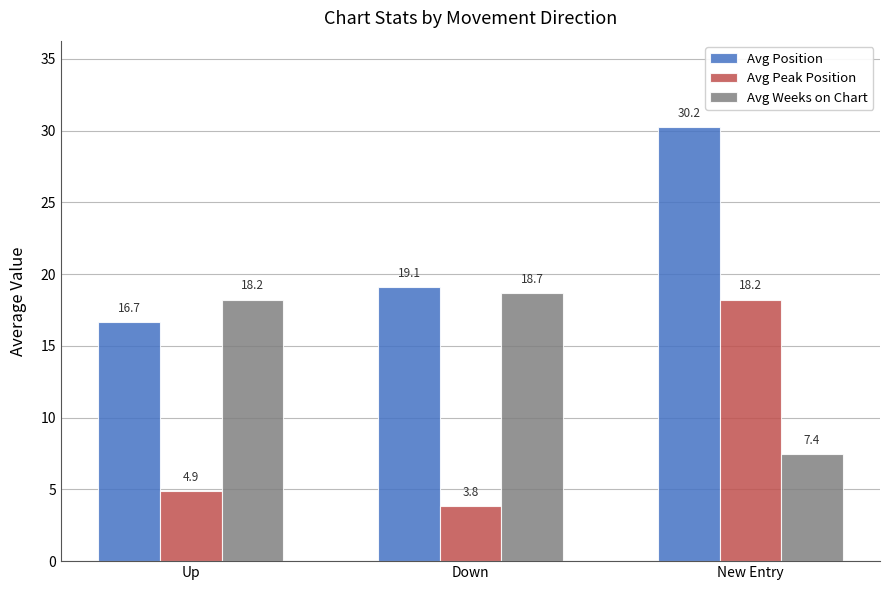

List the series in order of their overall mean, highest first.

Avg Position, Avg Weeks on Chart, Avg Peak Position